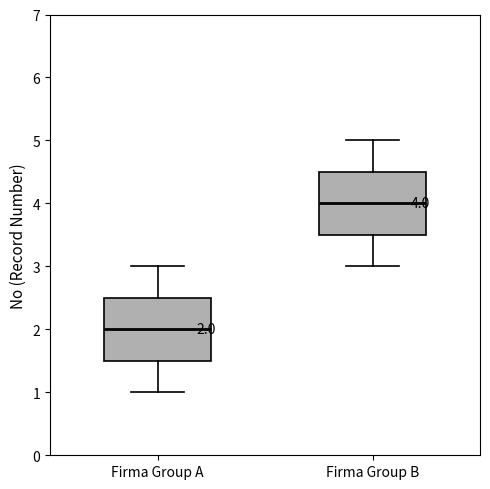

Which box has the highest median line?

Firma Group B